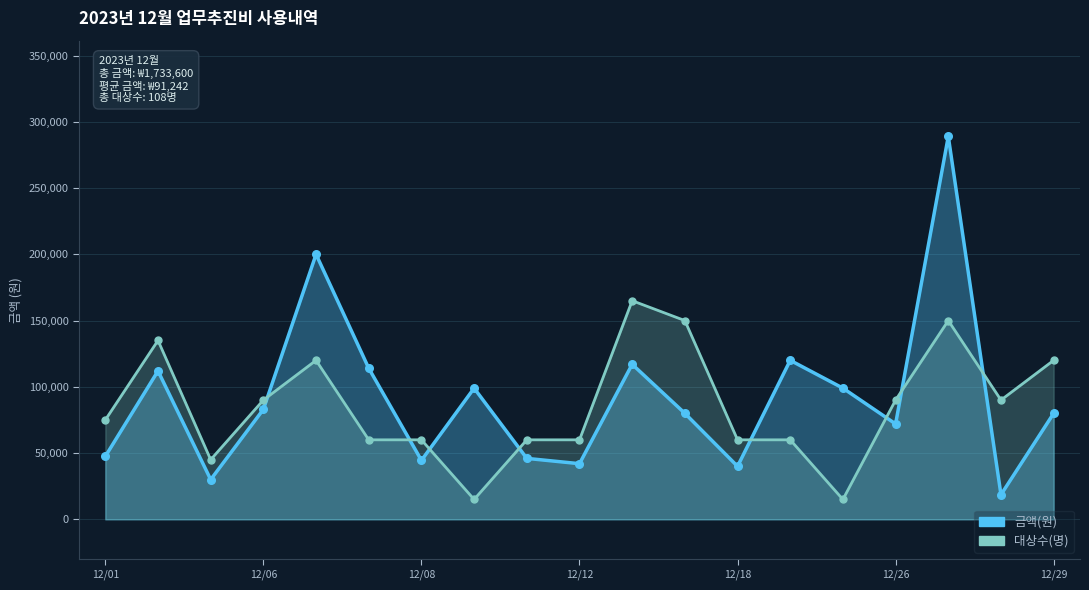

At which category is the sum across all series the highest?

16